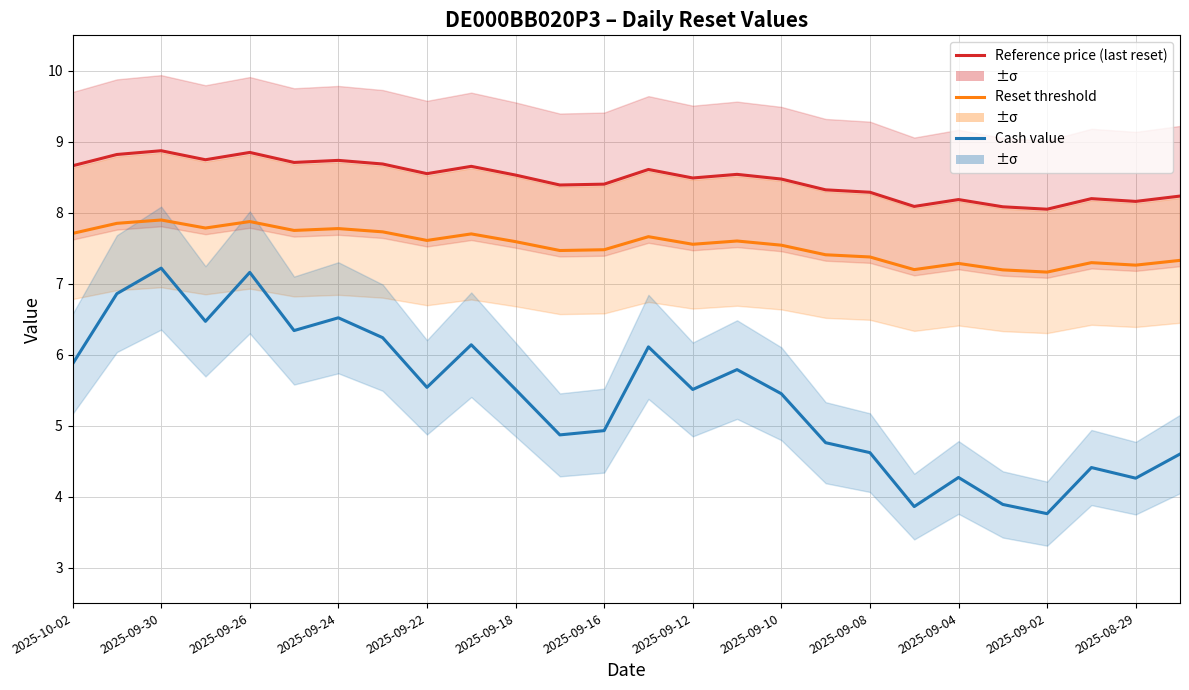

Reading right to left, extract all data points from this chart.

Reference price (last reset): 8.2	8.2	8.2	8.1	8.1	8.2	8.1	8.3	8.3	8.5	8.5	8.5	8.6	8.4	8.4	8.5	8.7	8.6	8.7	8.7	8.7	8.8	8.7	8.9	8.8	8.7
Reset threshold: 7.3	7.3	7.3	7.2	7.2	7.3	7.2	7.4	7.4	7.5	7.6	7.6	7.7	7.5	7.5	7.6	7.7	7.6	7.7	7.8	7.8	7.9	7.8	7.9	7.9	7.7
Cash value: 4.6	4.3	4.4	3.8	3.9	4.3	3.9	4.6	4.8	5.5	5.8	5.5	6.1	4.9	4.9	5.5	6.1	5.5	6.2	6.5	6.3	7.2	6.5	7.2	6.9	5.9